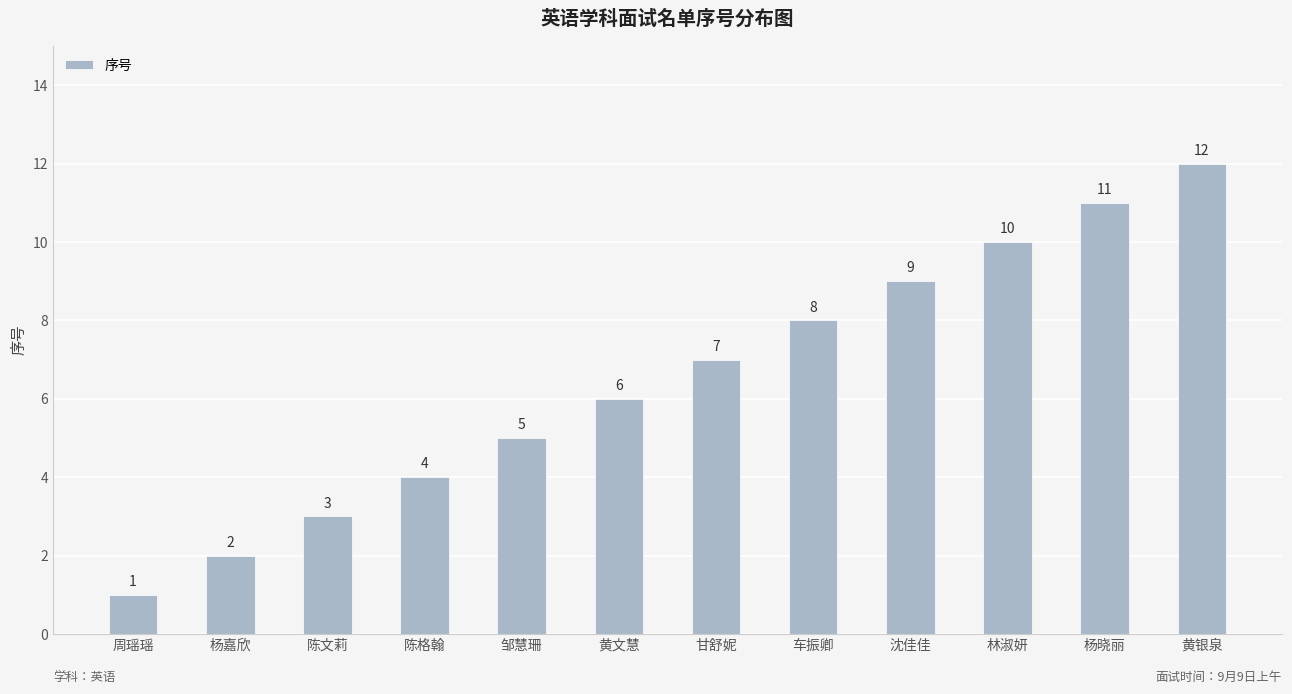

The value at 周瑶瑶 is 1. True or false?

True